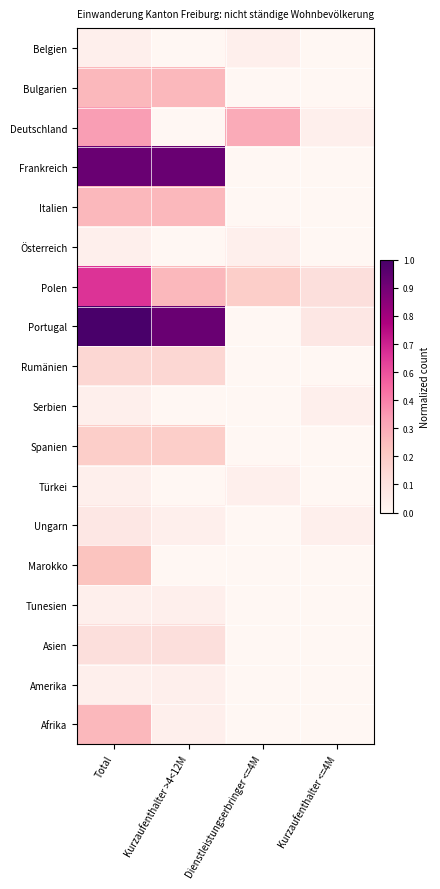

Rank the series at Dienstleistungserbringer <=4M from lowest to highest value.

Bulgarien, Frankreich, Italien, Portugal, Rumänien, Serbien, Spanien, Ungarn, Marokko, Tunesien, Asien, Amerika, Afrika, Belgien, Österreich, Türkei, Polen, Deutschland